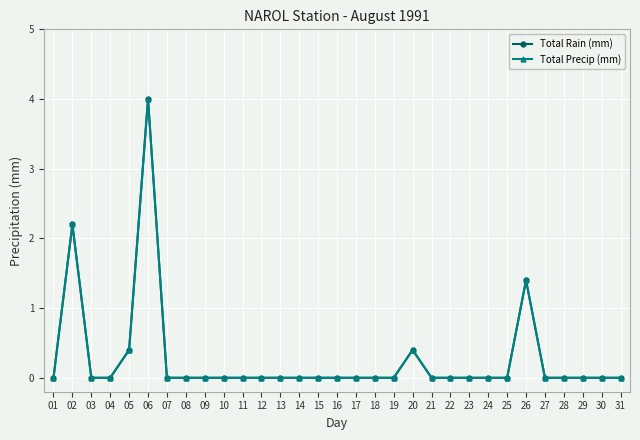

True or false: Total Precip (mm) and Total Rain (mm) intersect in this chart.

False